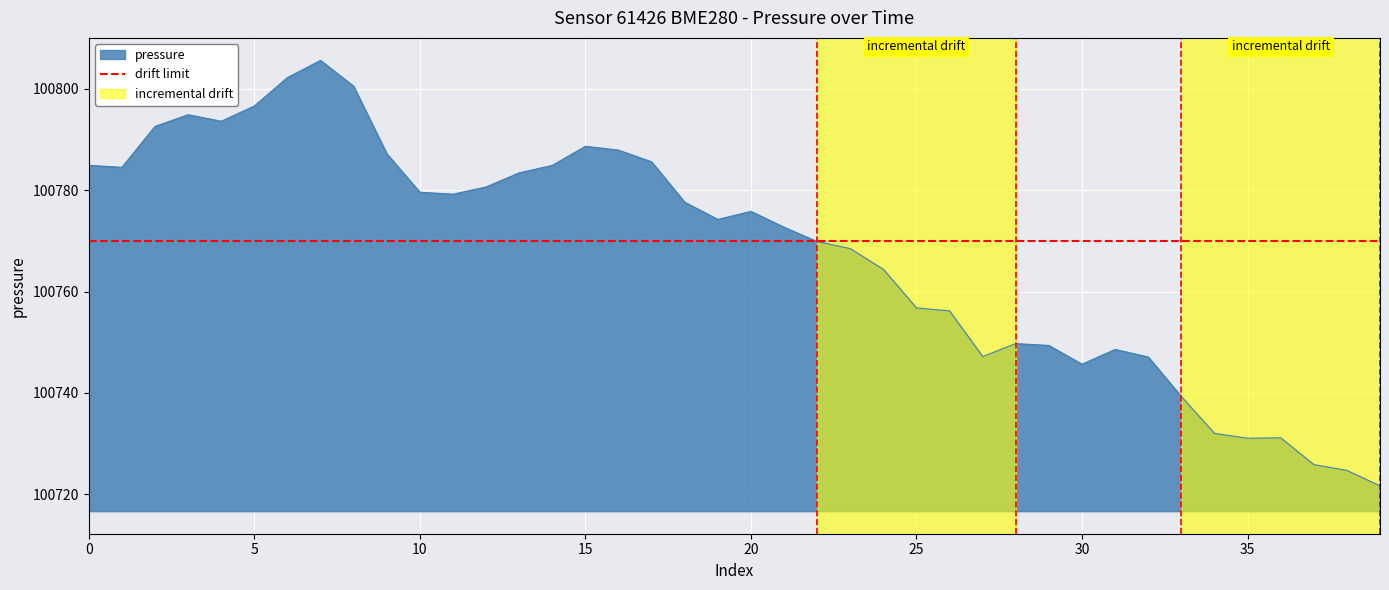

Which series has the largest range (max minus min)?

pressure